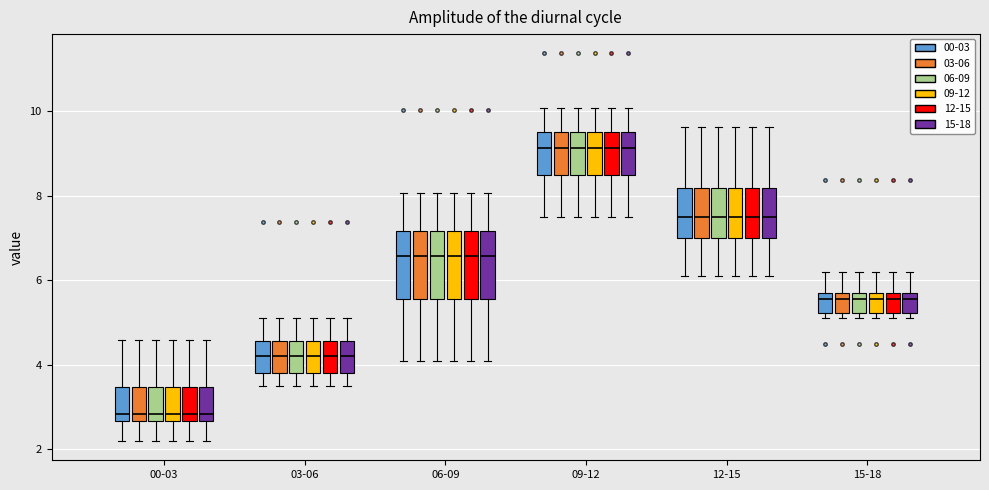

Where is the lower edge of the box for 09-12 (06-09) on the y-axis? The values are not printed on the chart, so give them approximately, as read against the axis.

8.4